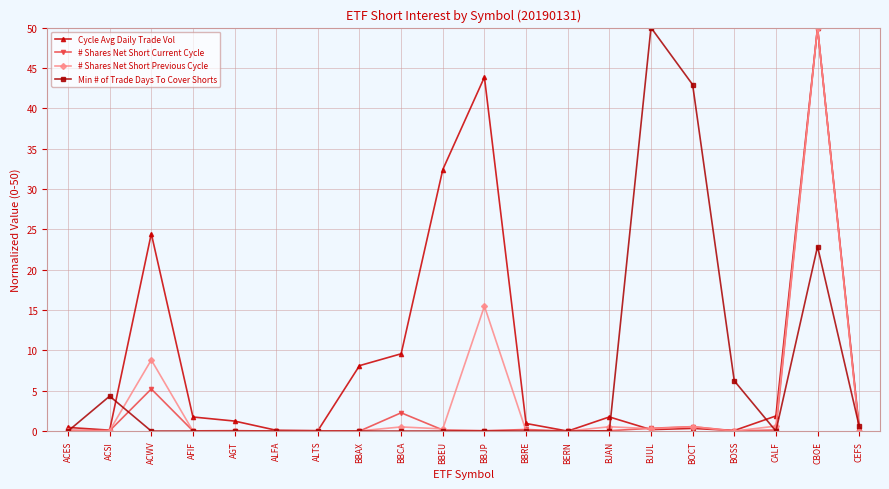

At which category does # Shares Net Short Current Cycle reach its first local peak?

ACWV